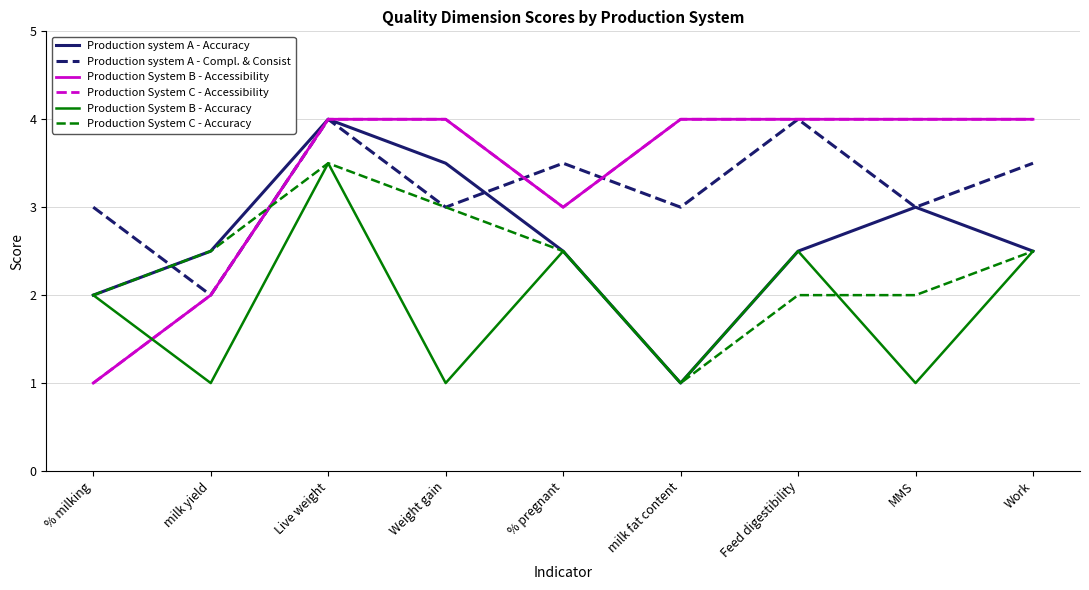

Does the chart have visible grid lines?

Yes